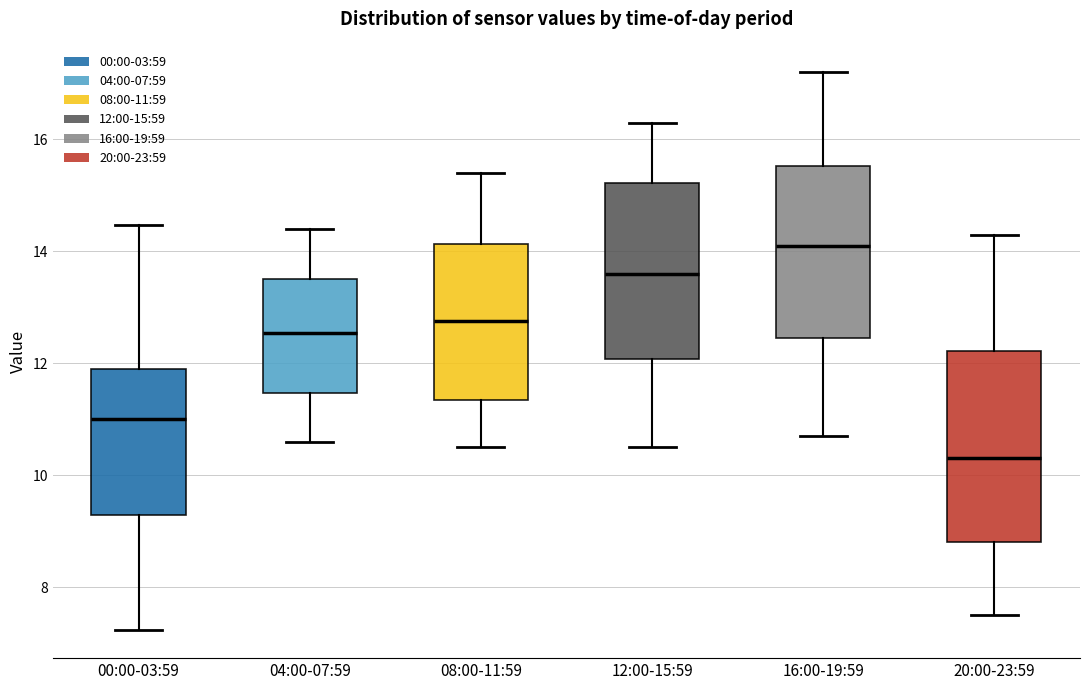

Reading left to right, read every box against the y-axis: the position of its median line, the range the box covers, and the ends of its whiskers. The values are not printed on the chart, so give them approximately, as read against the axis.

00:00-03:59: median 11.0, box 9.2 to 12.0, whiskers 7.2 to 14.4
04:00-07:59: median 12.6, box 11.4 to 13.6, whiskers 10.6 to 14.4
08:00-11:59: median 12.8, box 11.4 to 14.2, whiskers 10.6 to 15.4
12:00-15:59: median 13.6, box 12.0 to 15.2, whiskers 10.6 to 16.4
16:00-19:59: median 14.2, box 12.4 to 15.6, whiskers 10.8 to 17.2
20:00-23:59: median 10.4, box 8.8 to 12.2, whiskers 7.6 to 14.4